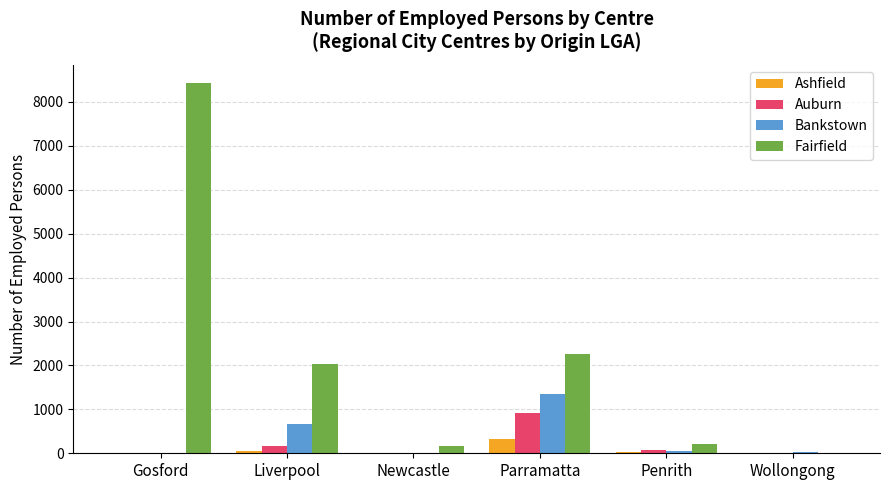

Which series changed the most between Gosford and Liverpool?

Fairfield